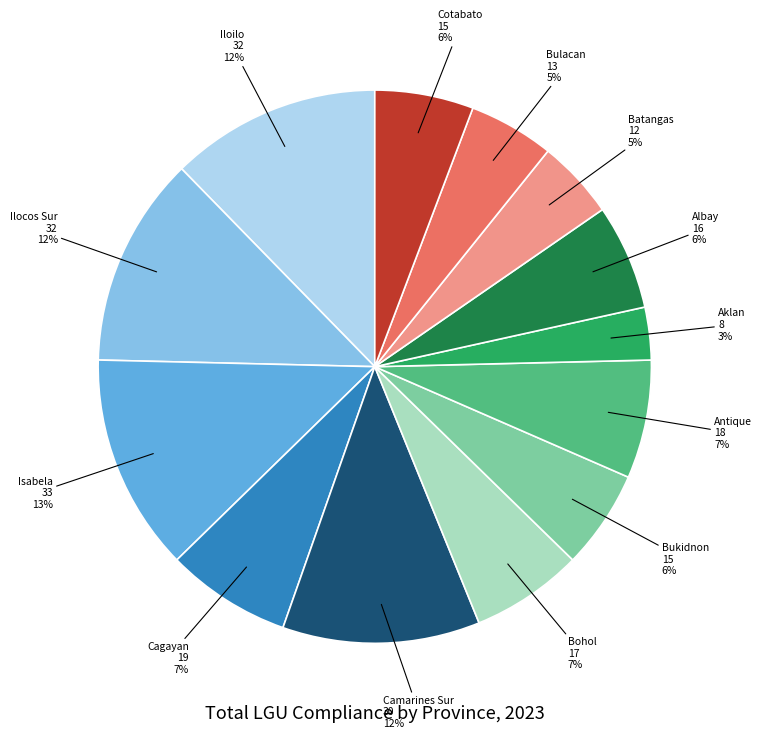

To the nearest percent, what portion does Cagayan represent?

7%